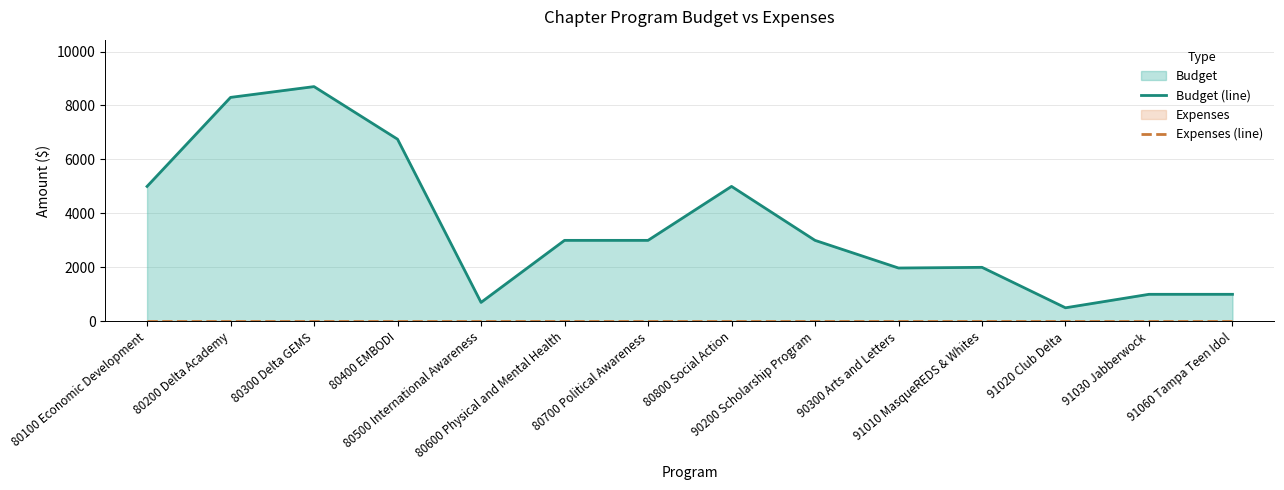

True or false: Expenses (line) and Budget (line) cross at least once.

False